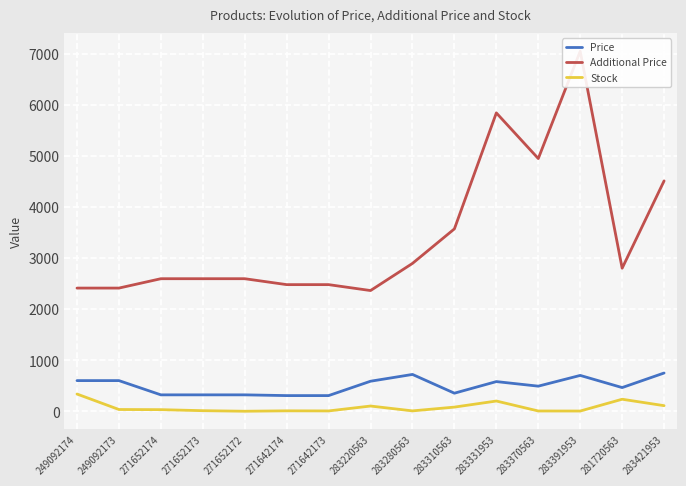

How many interior local peaks does the Price series have?

3